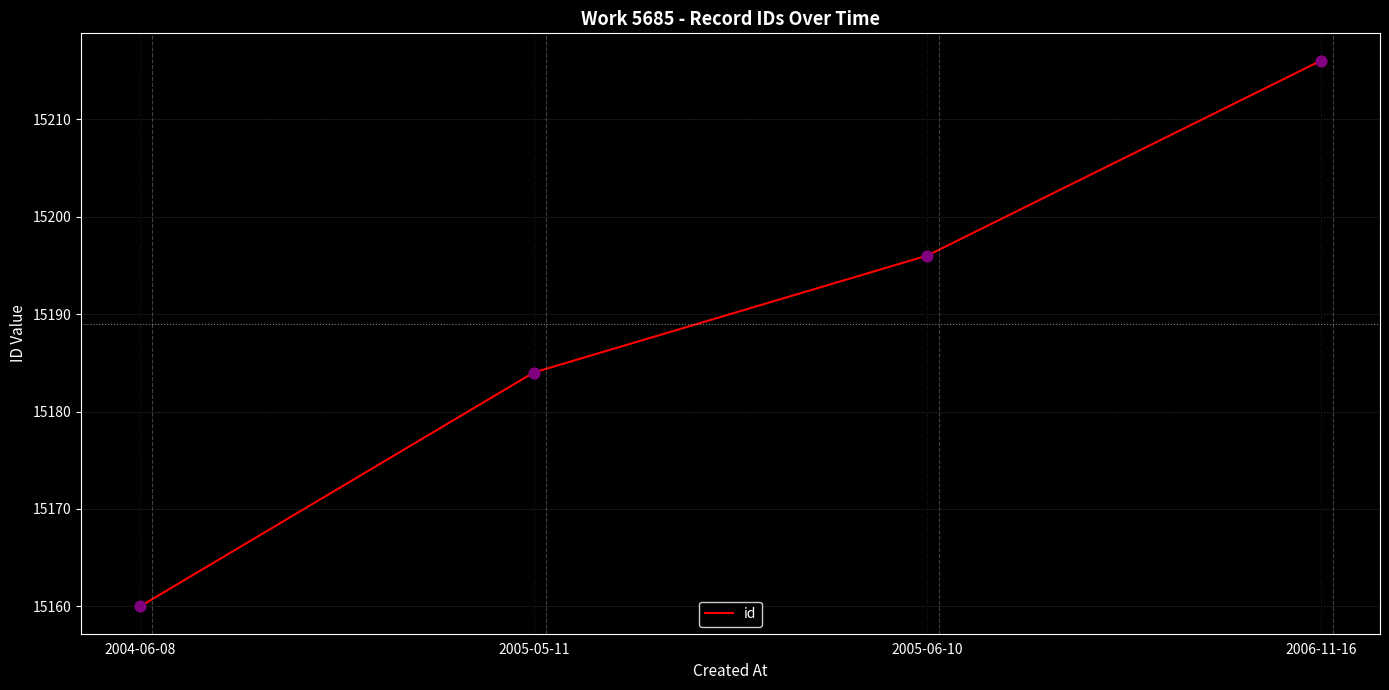

What is the ratio of the value at 2005-05-11 to the value at 2004-06-08?

1.0